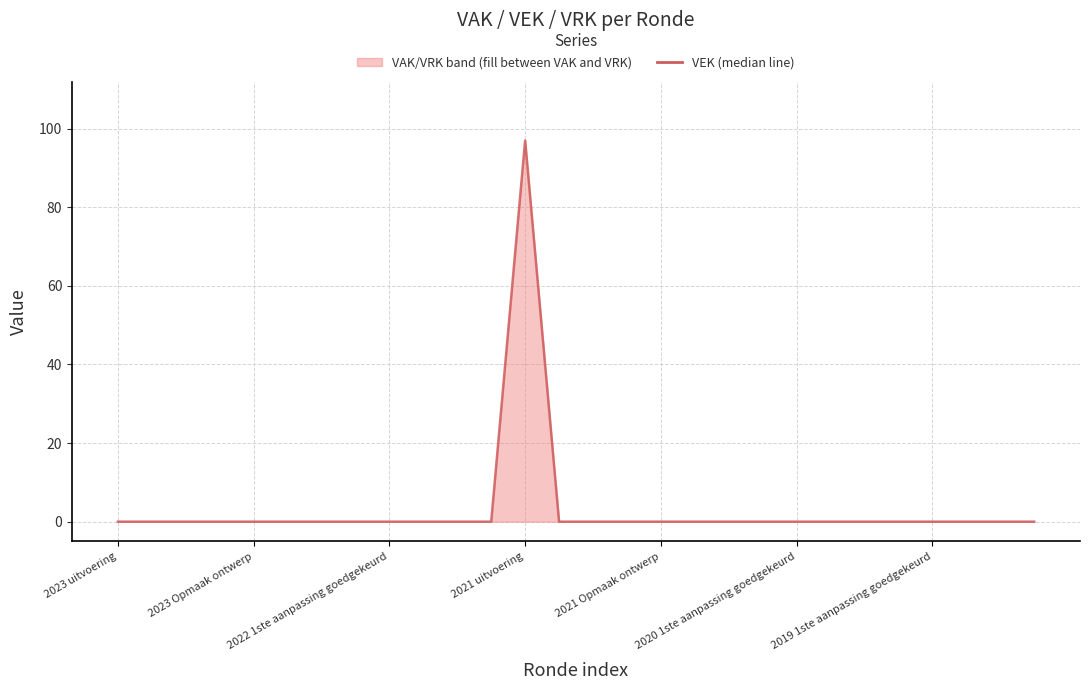

How many data points are above 0?

1